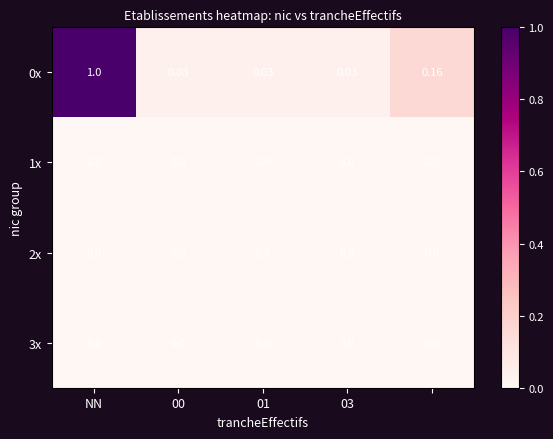

Reading left to right, list all the values displayed in this chart.

0x: 1.0	0.0	0.0	0.0	0.2
1x: 0.0	0.0	0.0	0.0	0.0
2x: 0.0	0.0	0.0	0.0	0.0
3x: 0.0	0.0	0.0	0.0	0.0